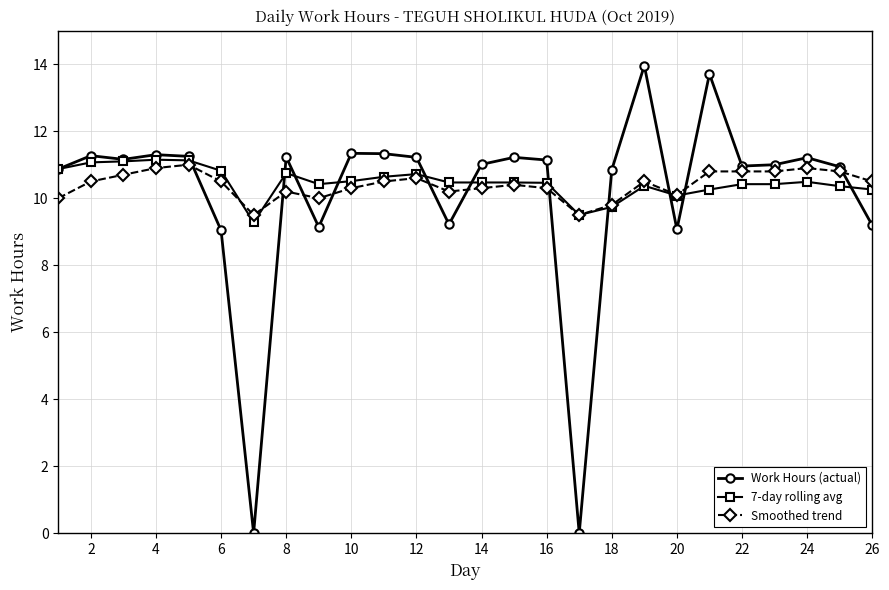

Which series has the largest range (max minus min)?

Work Hours (actual)